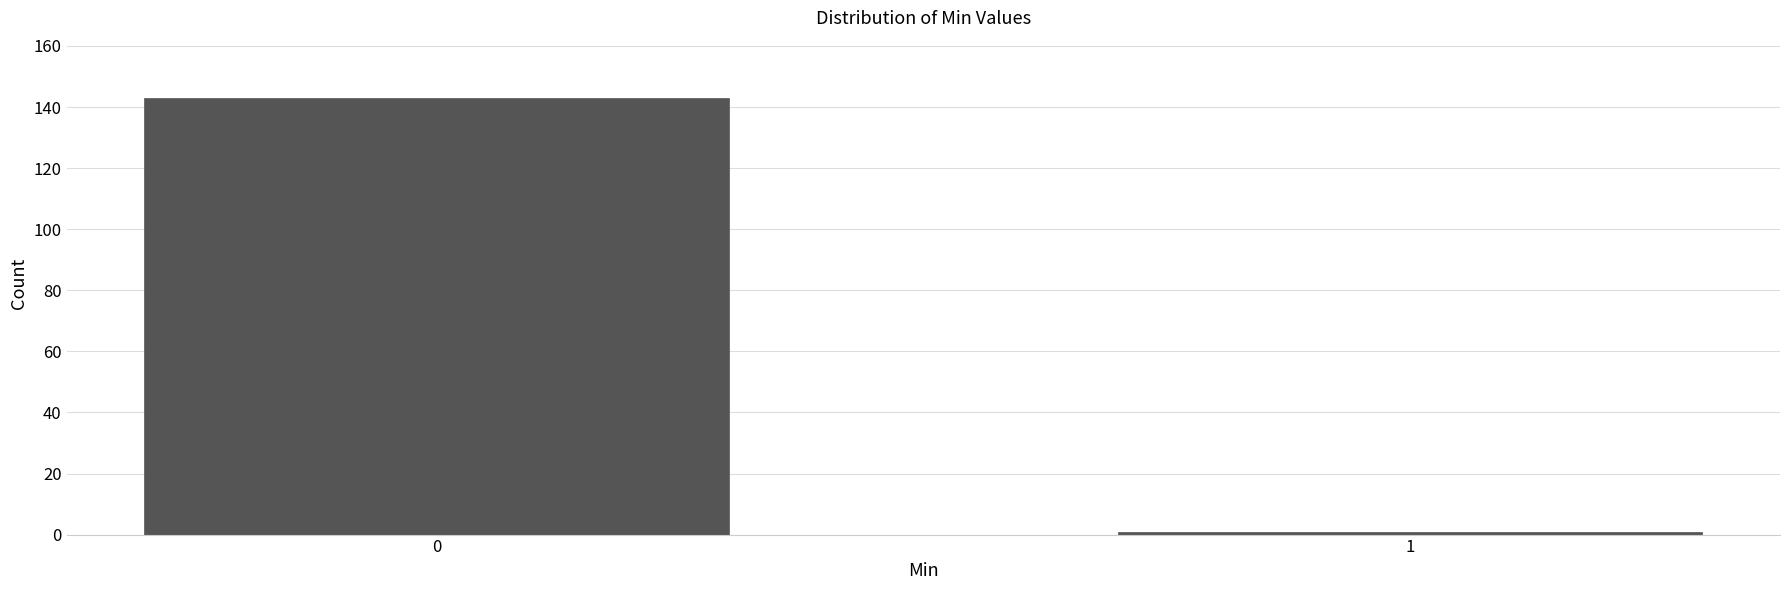

Reading left to right, extract all data points from this chart.

0=143	1=1